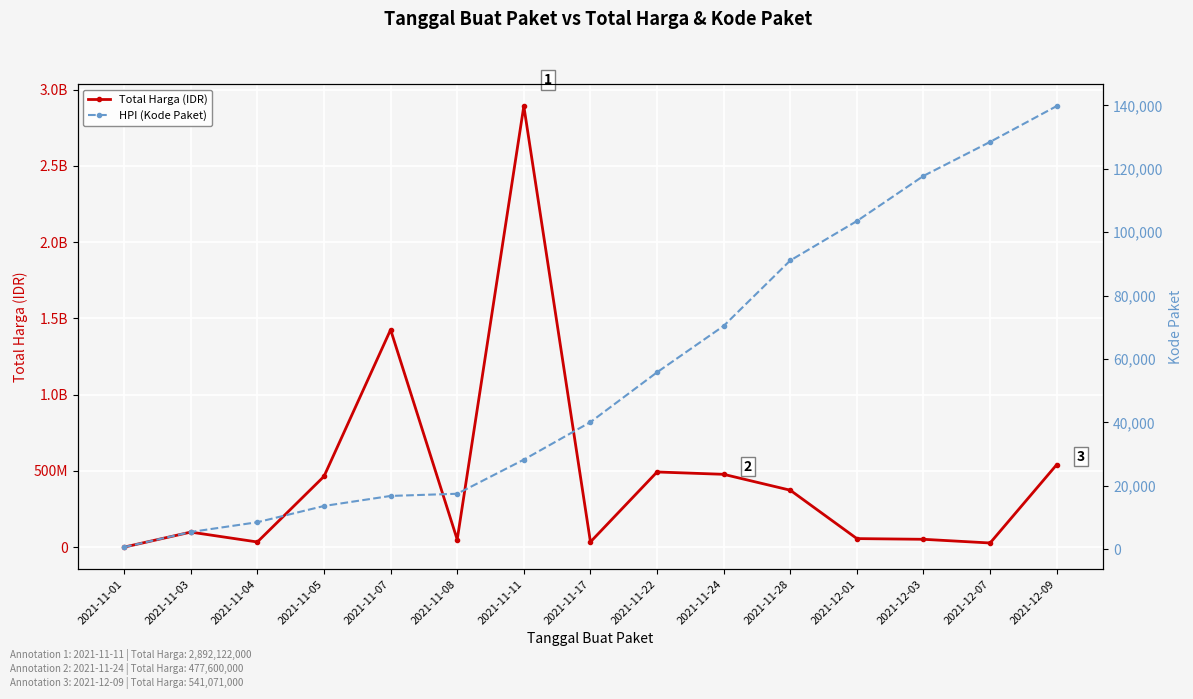

How many data points in Total Harga (IDR) are less than 98772570?

7